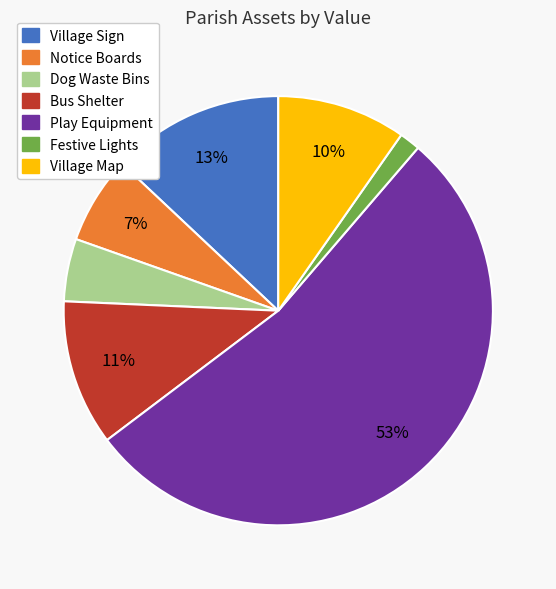

Which slice is the smallest?

Festive Lights